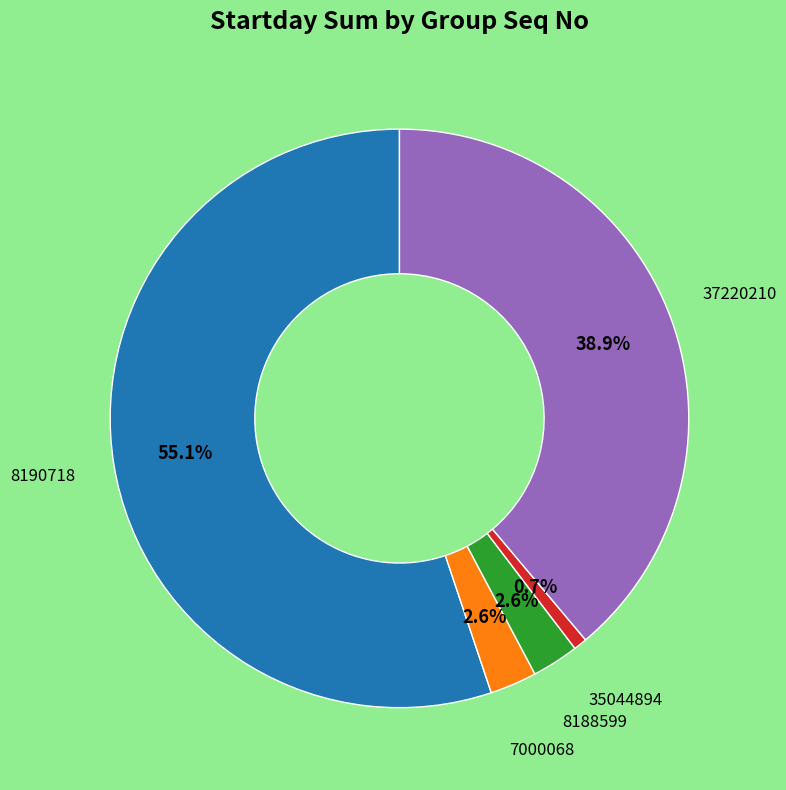

How many segments does this pie chart have?

5